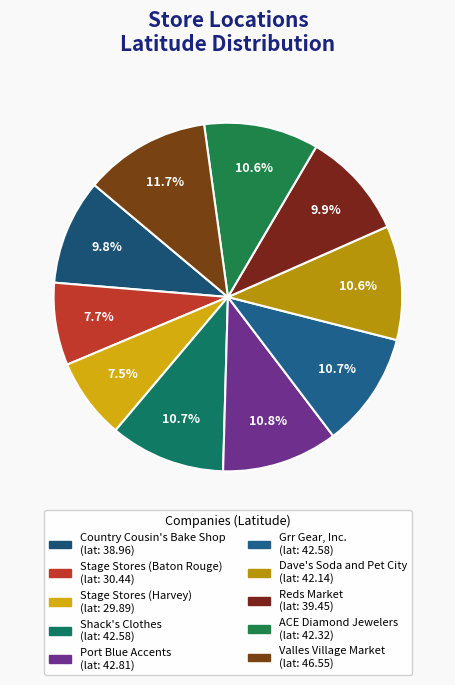

Does Valles Village Market represent more than half of the total?

No